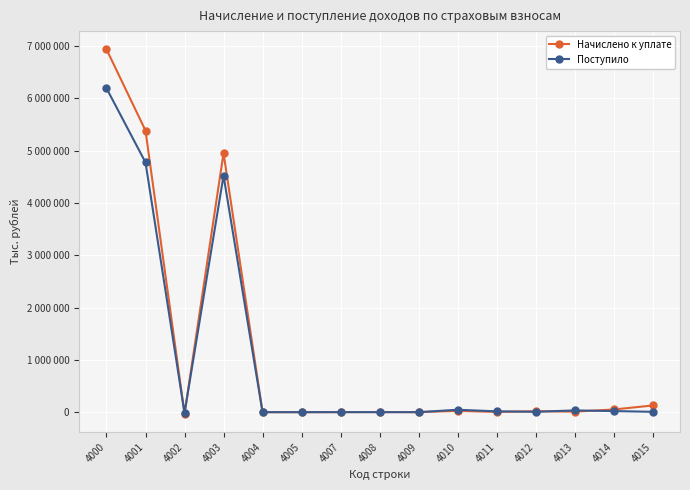

What are all the series names shown in the legend?

Начислено к уплате, Поступило